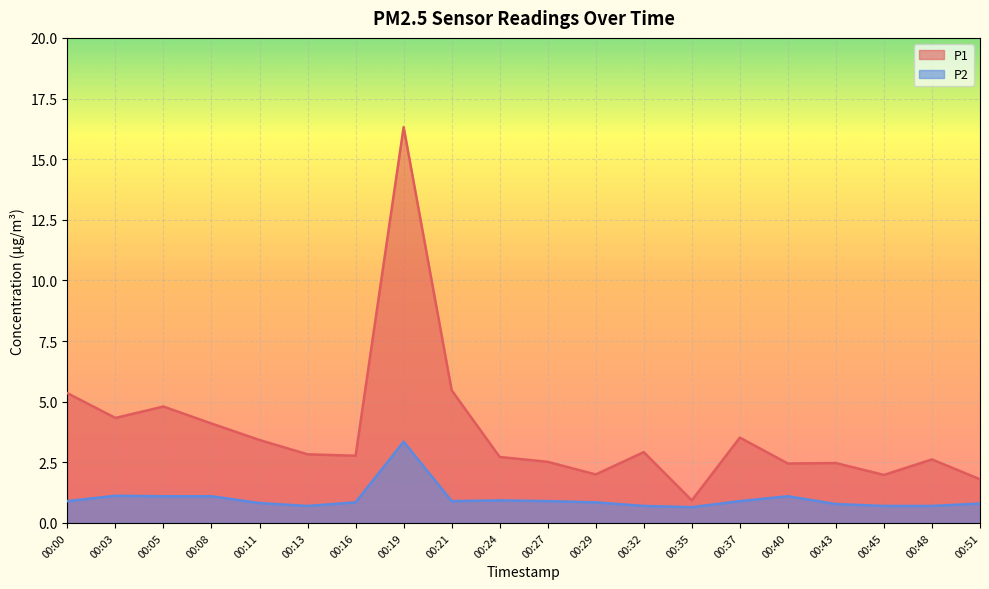

What is the difference between the second highest and minimum values in the P1 series?

4.5